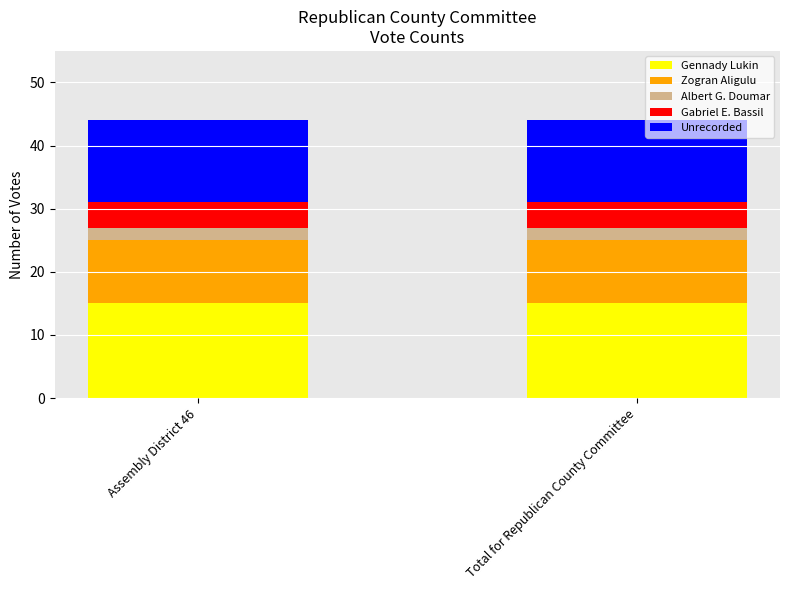

What is the sum of all Gennady Lukin values?

30